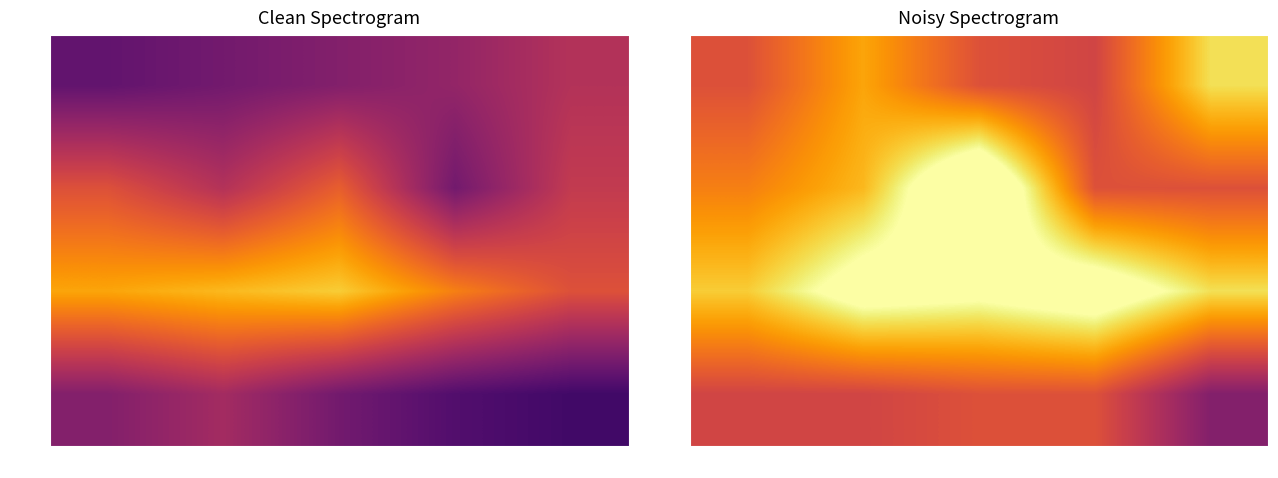

How many data points does each series have?

5